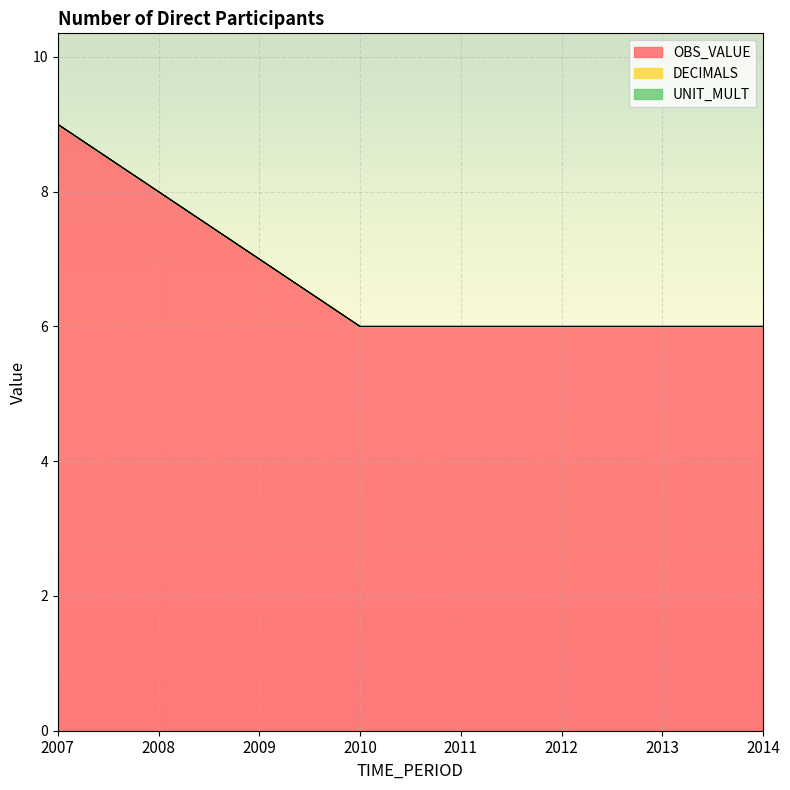

Rank the categories by OBS_VALUE value from lowest to highest.

2010, 2011, 2012, 2013, 2014, 2009, 2008, 2007